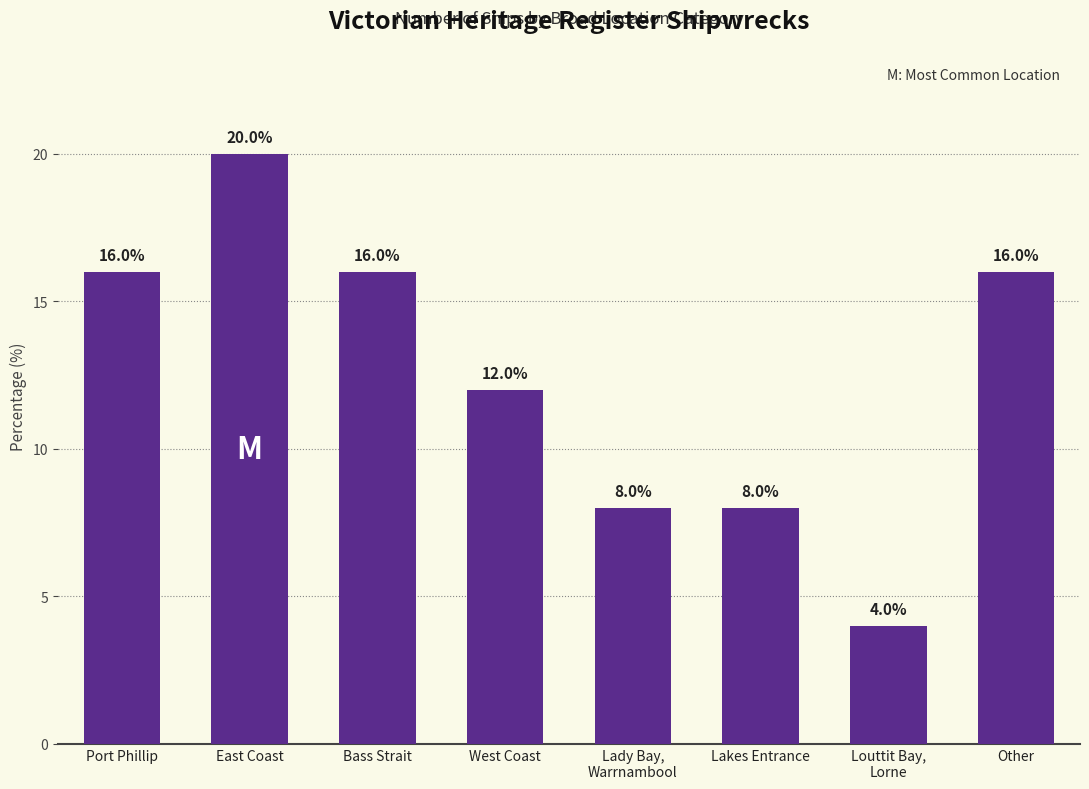

What is the smallest value displayed?

4